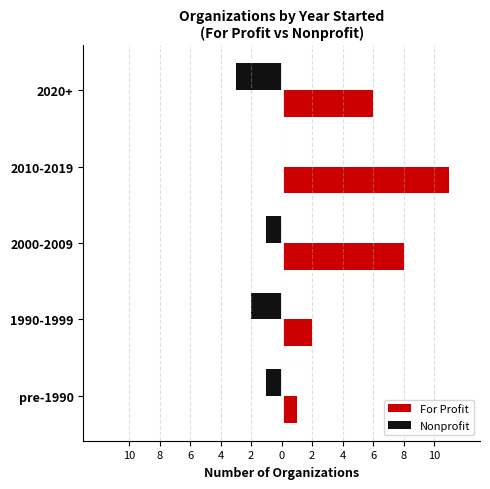

What are all the series names shown in the legend?

For Profit, Nonprofit